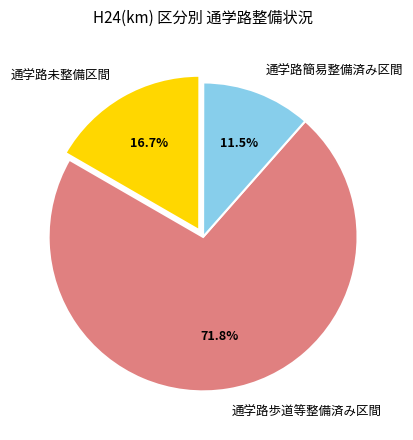

Approximately how many times larger is the value at 通学路未整備区間 compared to 通学路歩道等整備済み区間?

0.2